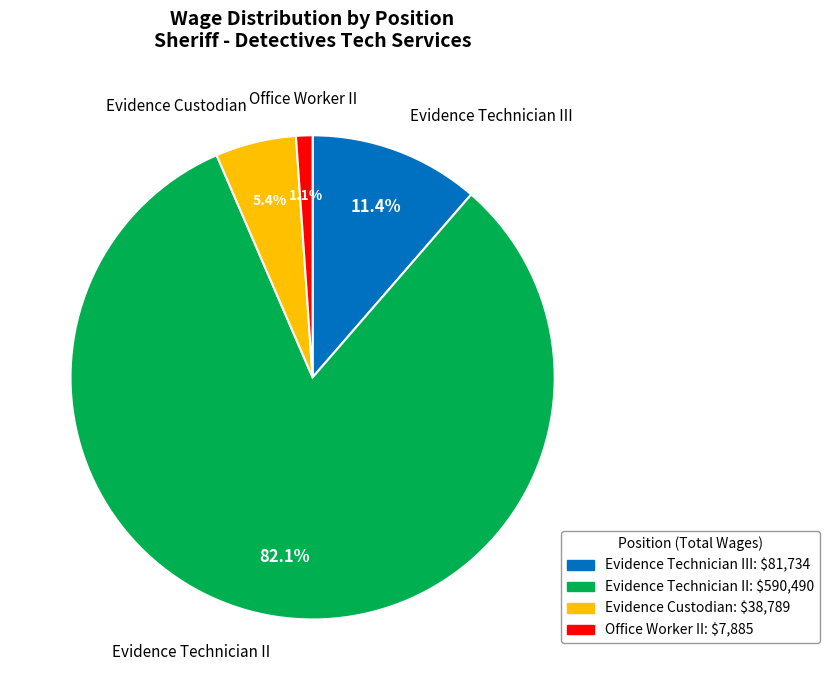

How many segments does this pie chart have?

4